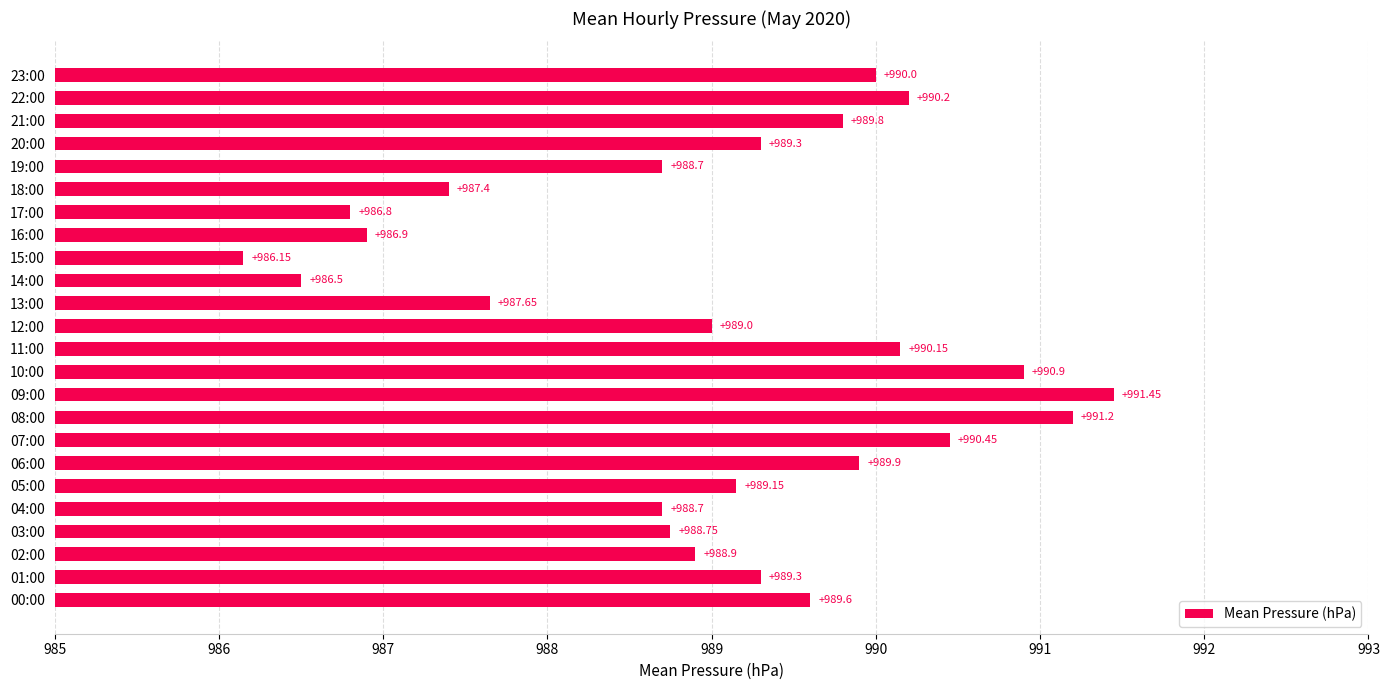

What is the change in value from 00:00 to 17:00?

-2.8